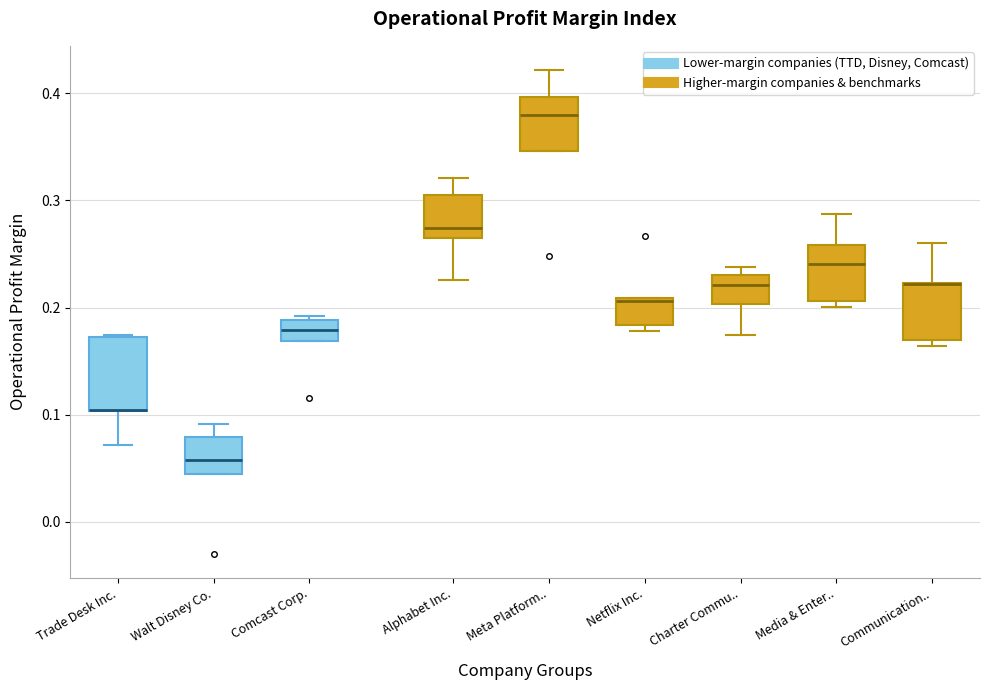

Reading left to right, read every box against the y-axis: the position of its median line, the range the box covers, and the ends of its whiskers. The values are not printed on the chart, so give them approximately, as read against the axis.

Trade Desk Inc.: median 0.10 (drawn on the box's lower edge), box 0.10 to 0.17, whiskers 0.07 to 0.17
Walt Disney Co.: median 0.06, box 0.04 to 0.08, whiskers 0.04 to 0.09
Comcast Corp.: median 0.18, box 0.17 to 0.19, whiskers 0.17 to 0.19 (just above the box's upper edge)
Alphabet Inc.: median 0.27, box 0.26 to 0.31, whiskers 0.23 to 0.32
Meta Platform..: median 0.38, box 0.35 to 0.40, whiskers 0.35 to 0.42
Netflix Inc.: median 0.21, box 0.18 to 0.21, whiskers 0.18 (just below the box's lower edge) to 0.21
Charter Commu..: median 0.22, box 0.20 to 0.23, whiskers 0.17 to 0.24
Media & Enter..: median 0.24, box 0.21 to 0.26, whiskers 0.20 to 0.29
Communication..: median 0.22 (drawn on the box's upper edge), box 0.17 to 0.22, whiskers 0.16 to 0.26